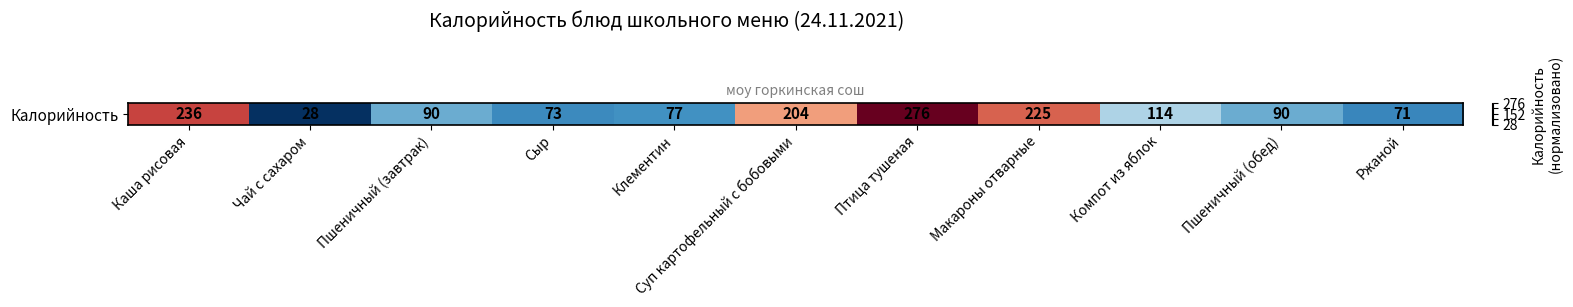

Count the number of values greater than 0.

4